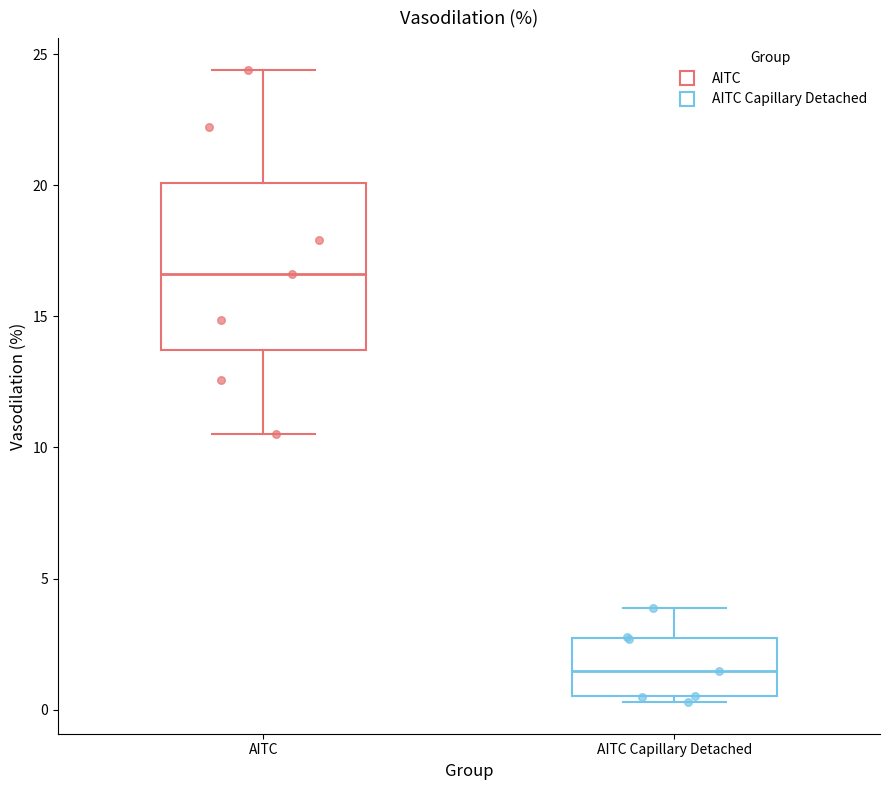

Which box has the highest median line?

AITC